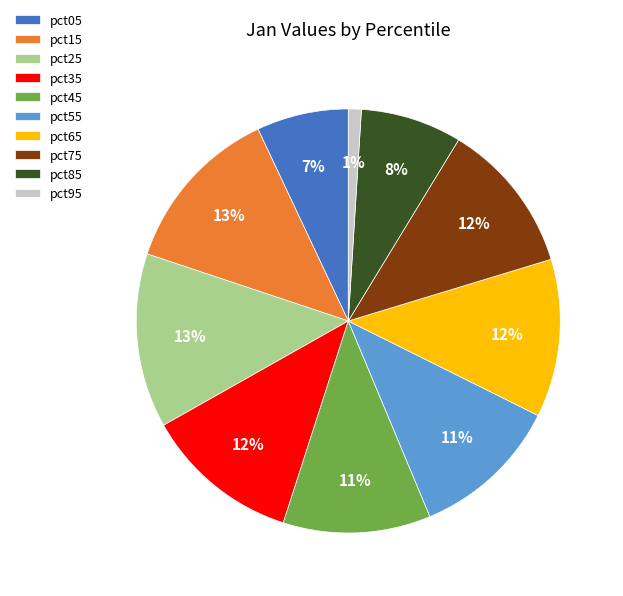

Count the number of slices in the pie.

10